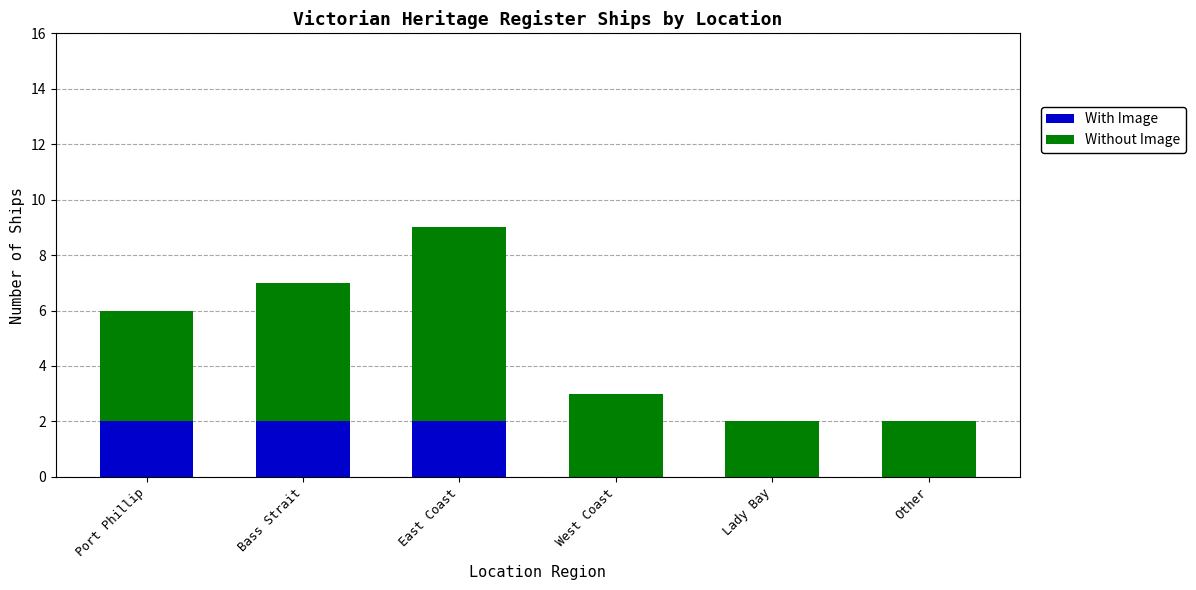

Does the chart contain stacked bars?

Yes